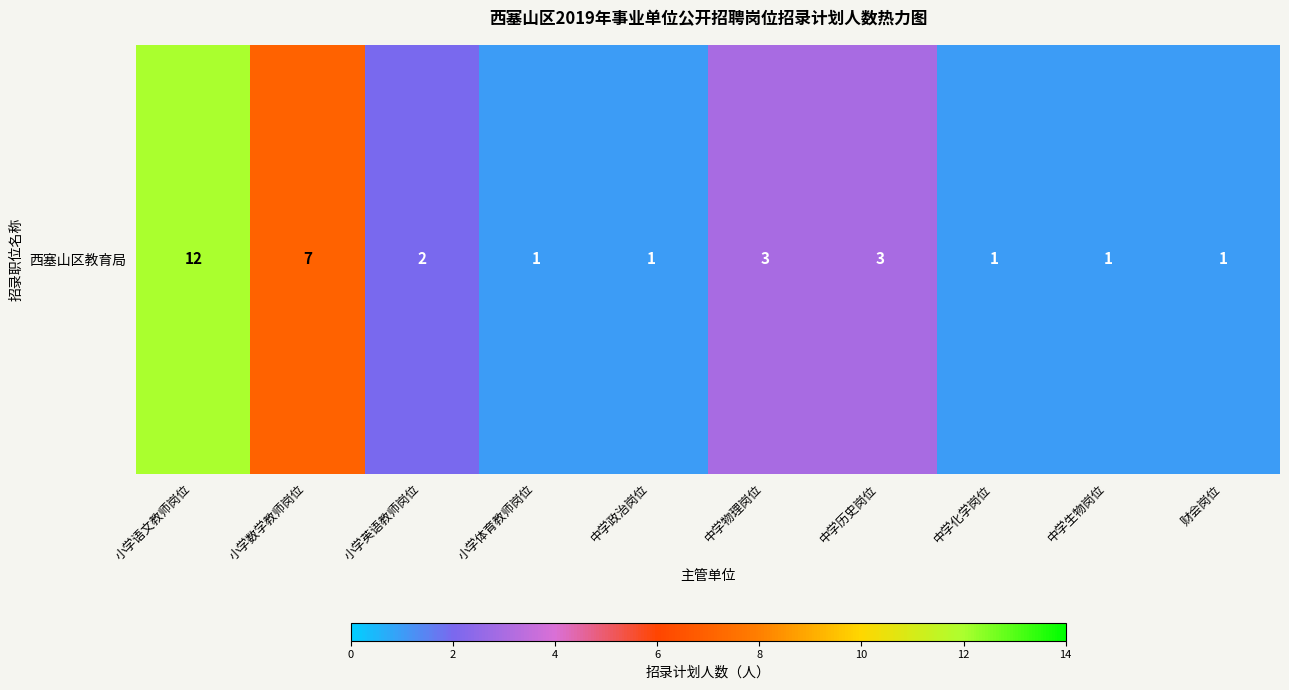

What is the difference between the maximum and second lowest values?

11